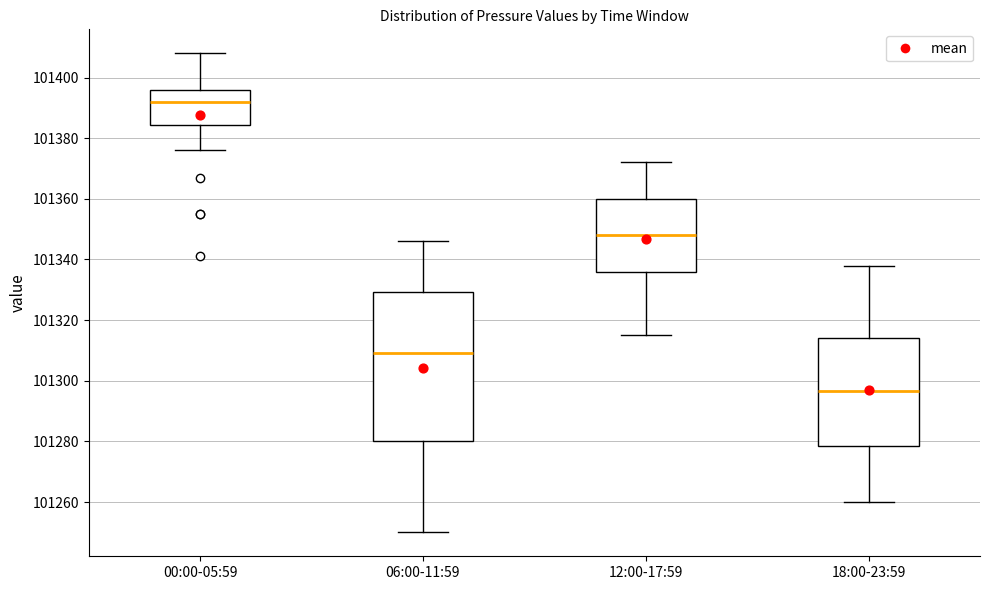

Where does the upper whisker of the box for 18:00-23:59 end on the y-axis? The values are not printed on the chart, so give them approximately, as read against the axis.

101338